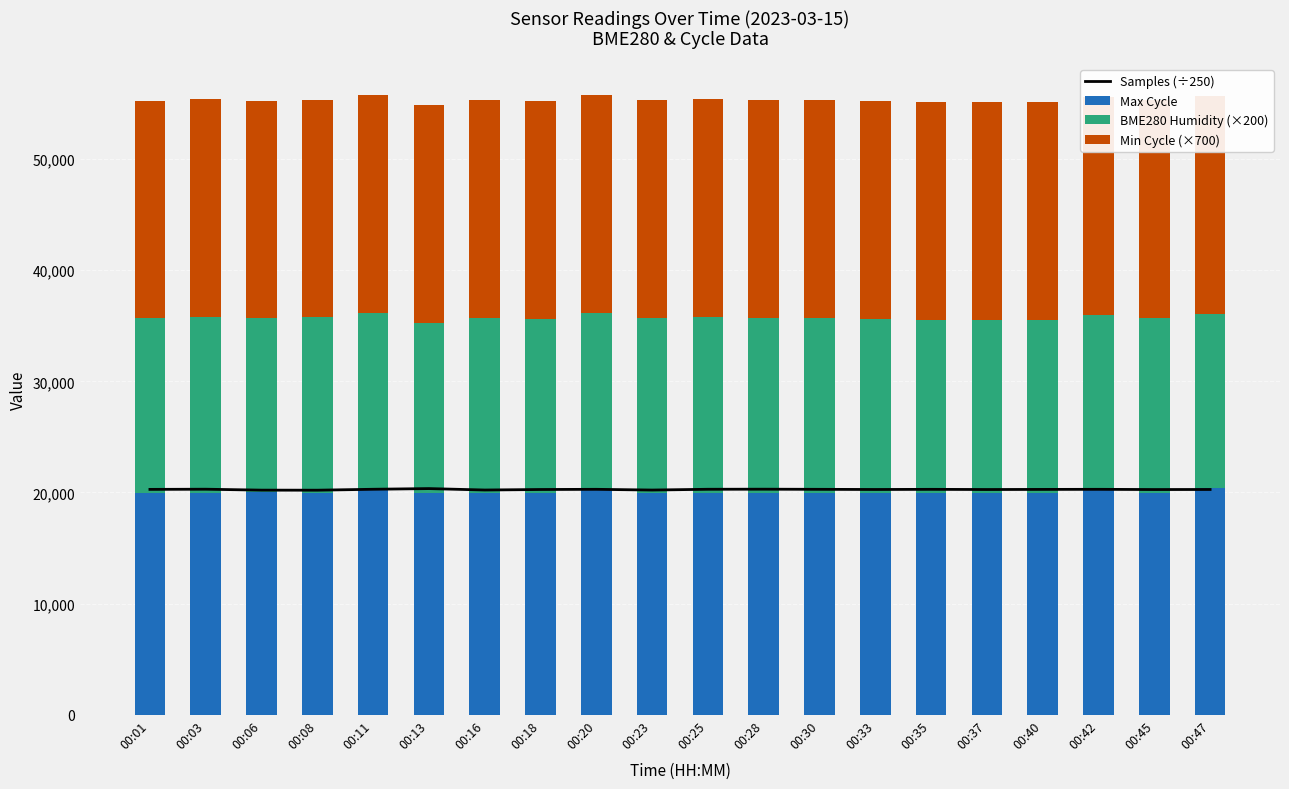

What is the value of the Max Cycle bar at the 12th from the left?

19931.0